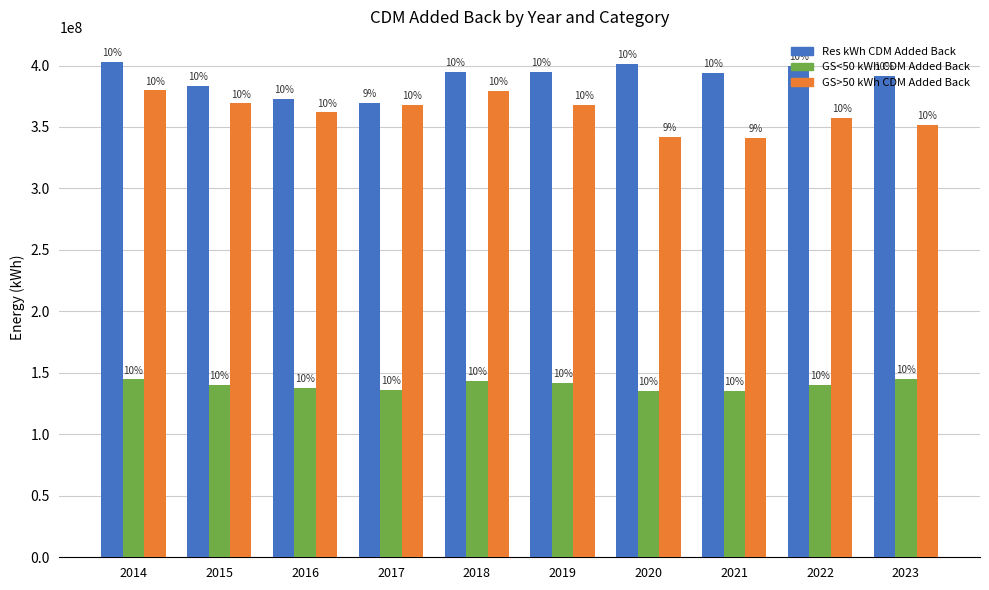

How many groups of bars are there?

10